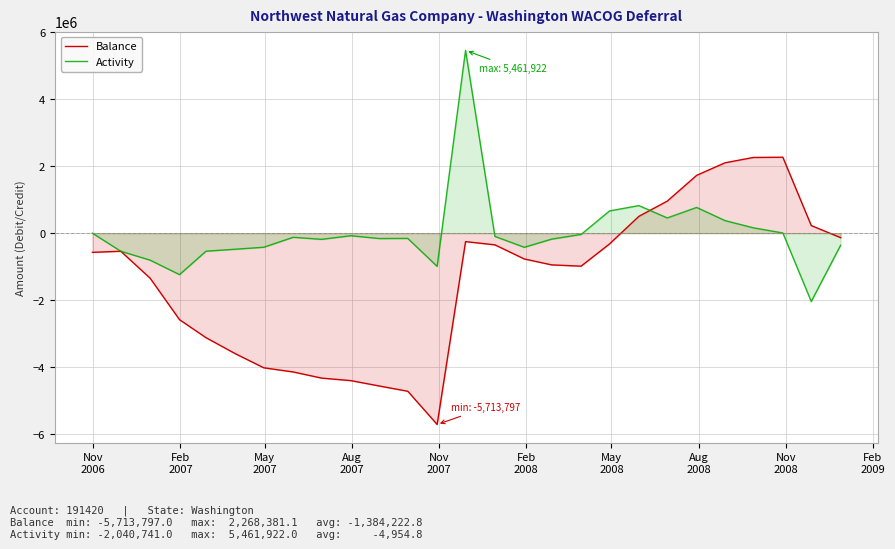

Does the chart have visible grid lines?

Yes